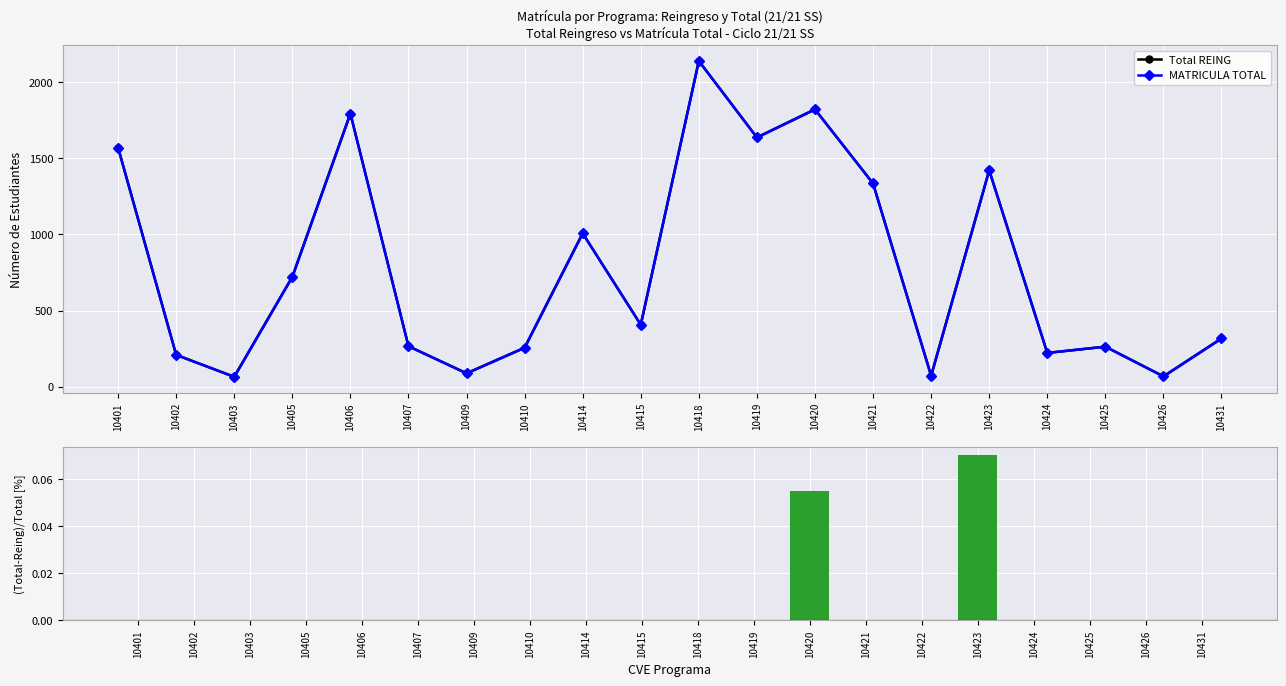

Rank the series at 10406 from lowest to highest value.

(Total-Reing)/Total [%], Total REING, MATRICULA TOTAL